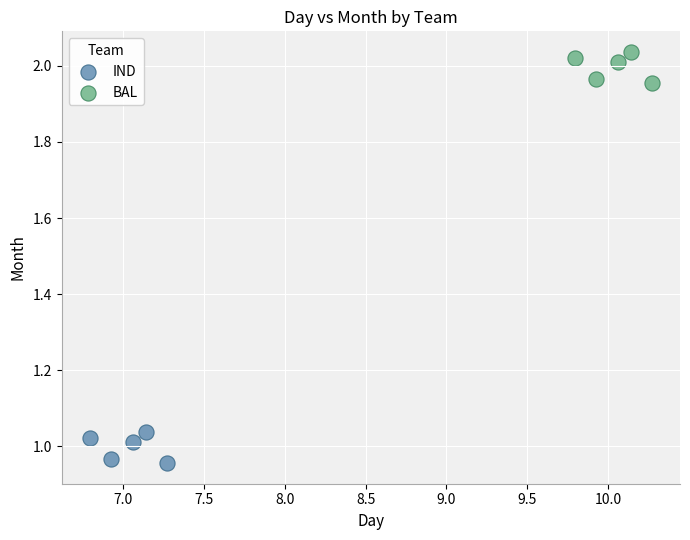

Which series contains the lowest Y value?

IND